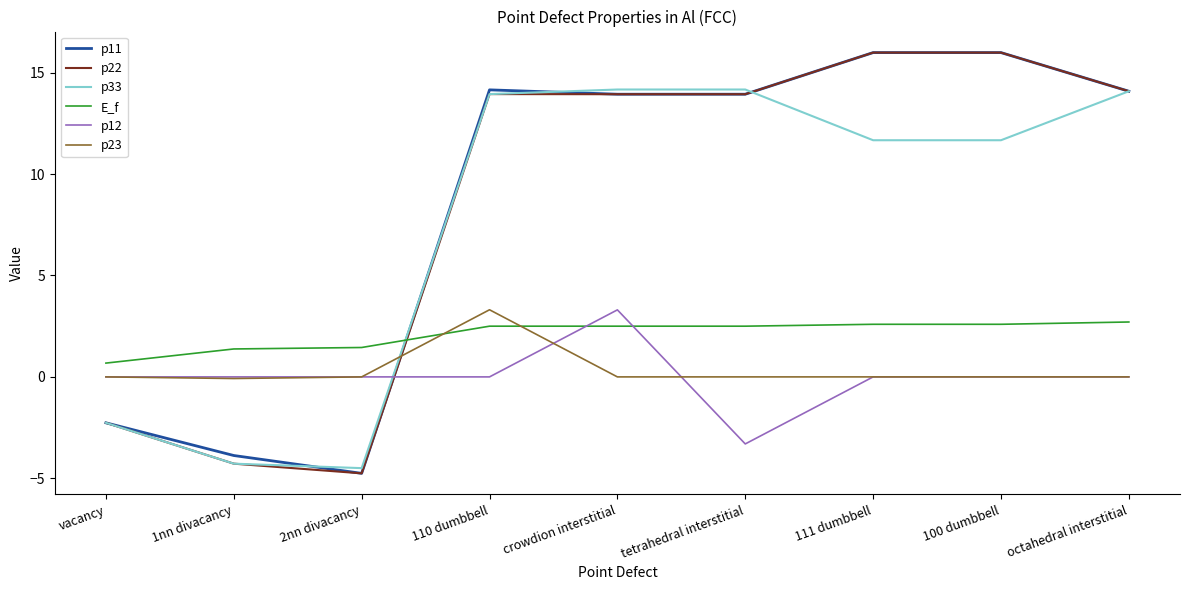

What position from the left is 111 dumbbell?

7